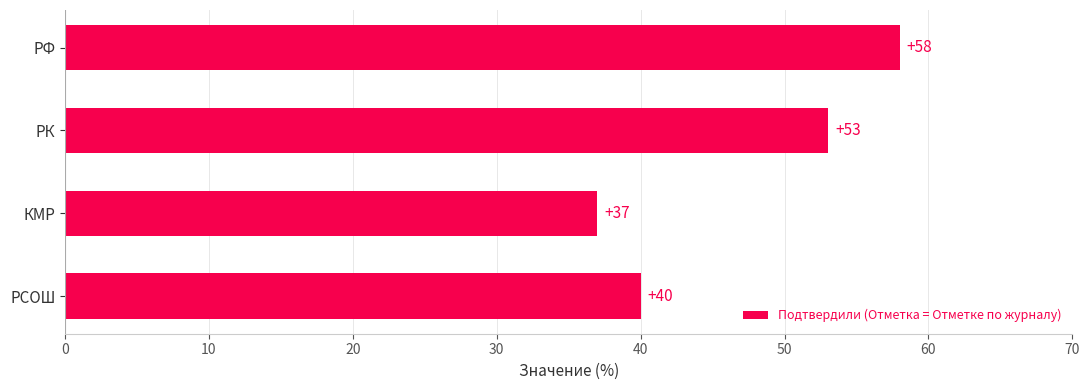

What is the change in value from РФ to РК?

-5